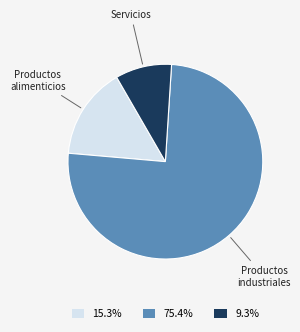

Which has a higher value, Productos industriales or Productos alimenticios?

Productos industriales